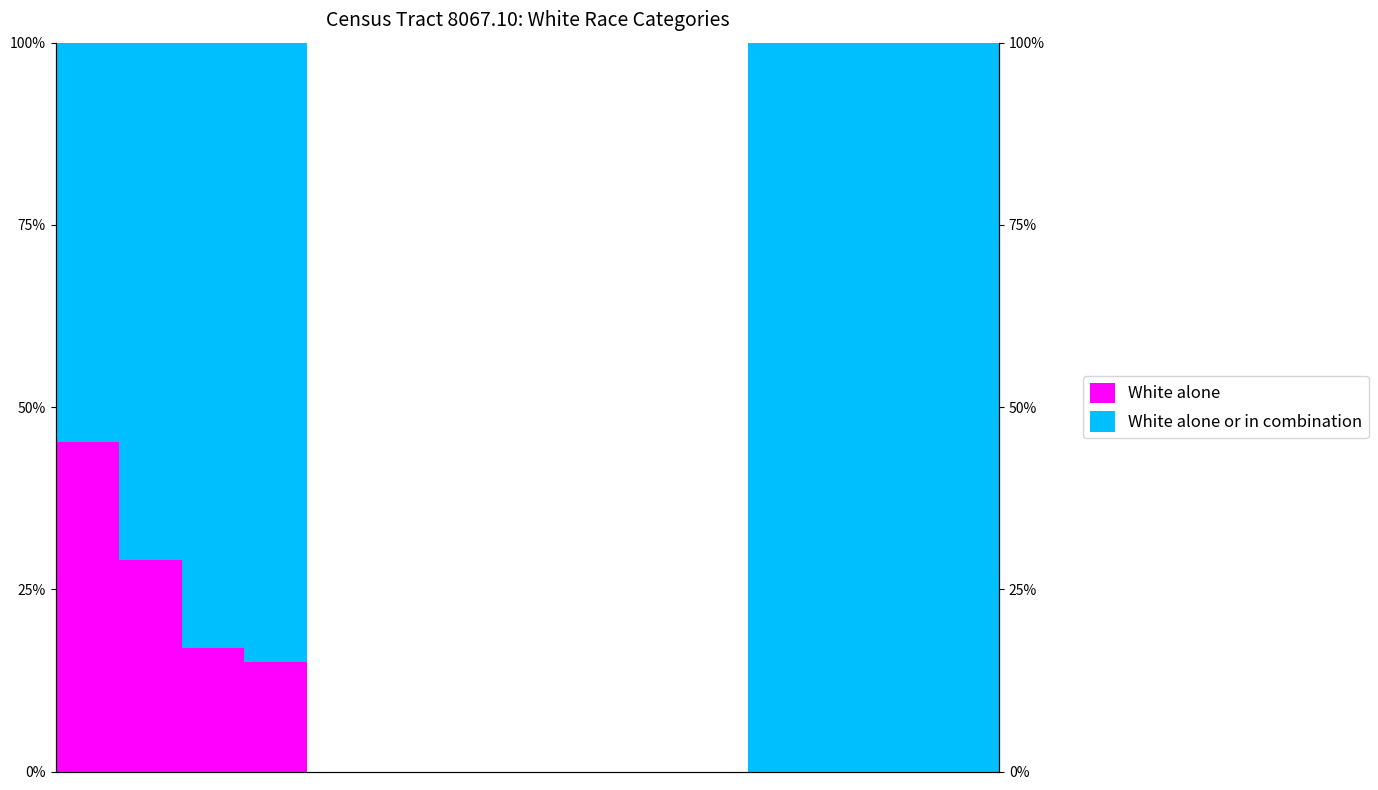

Between 10 and 12, which is larger?

10